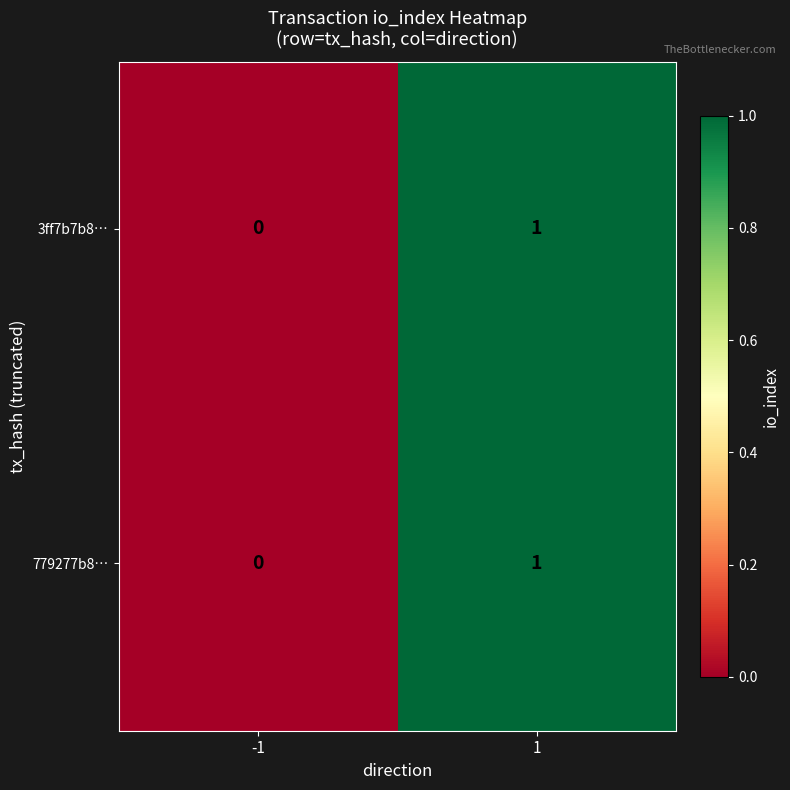

The value of 3ff7b7b8… at 1 is 1. True or false?

True